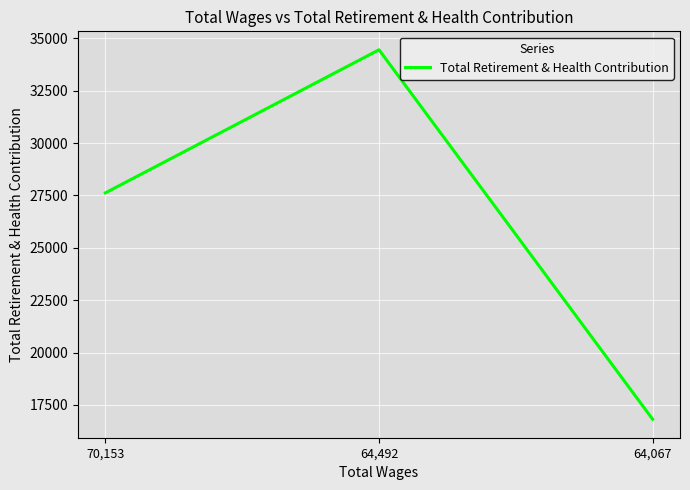

How many values are below 27622?

1